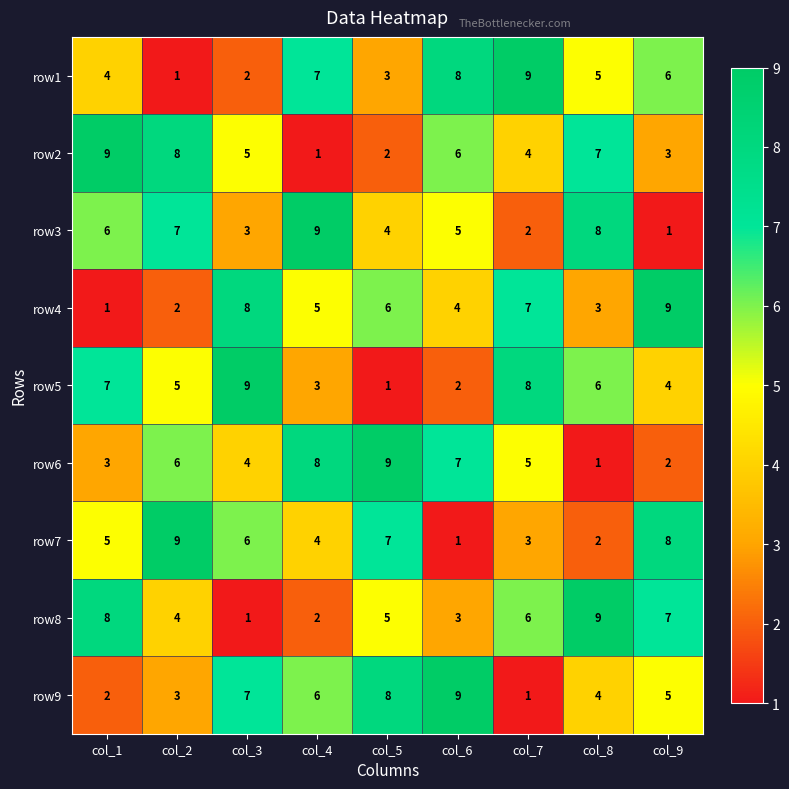

What is the difference between the highest and lowest values at col_9?

8